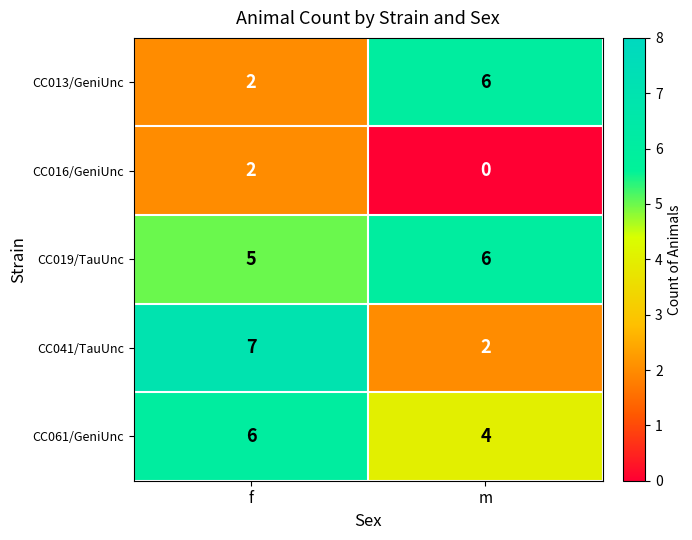

Reading right to left, list all the values displayed in this chart.

CC013/GeniUnc: 6	2
CC016/GeniUnc: 0	2
CC019/TauUnc: 6	5
CC041/TauUnc: 2	7
CC061/GeniUnc: 4	6